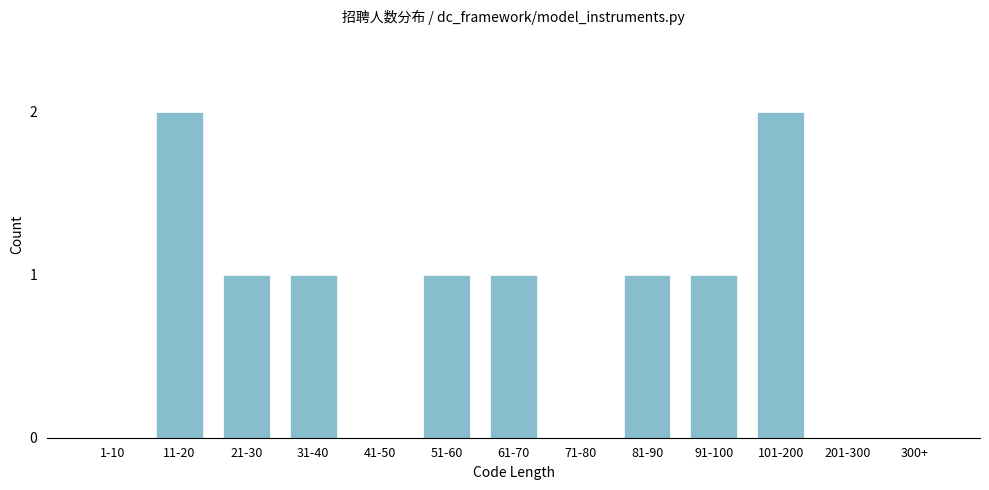

Reading left to right, extract all data points from this chart.

1-10=0	11-20=2	21-30=1	31-40=1	41-50=0	51-60=1	61-70=1	71-80=0	81-90=1	91-100=1	101-200=2	201-300=0	300+=0